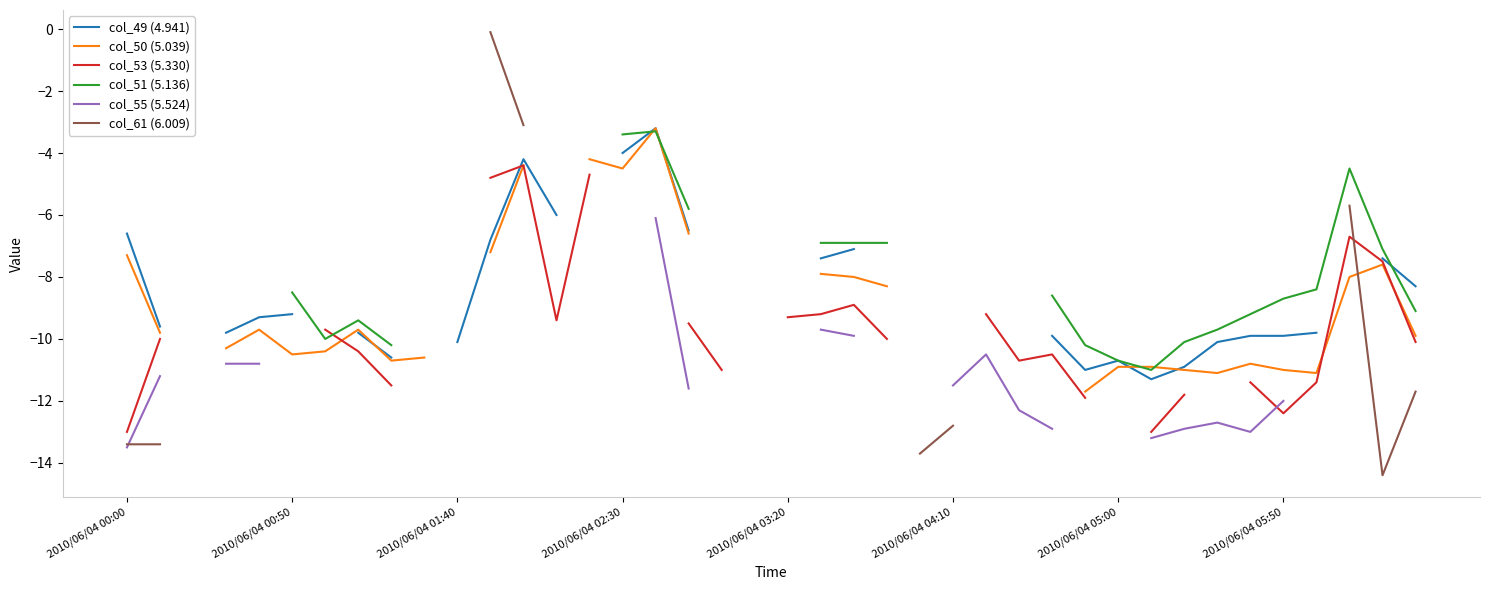

How many lines are shown in the chart?

6